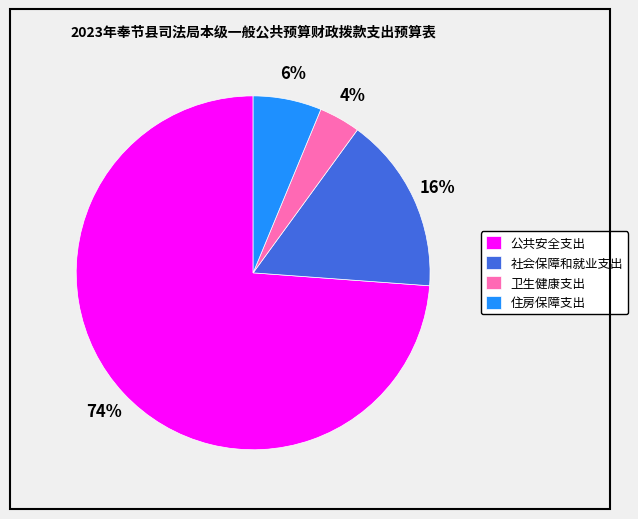

How many slices are in this pie chart?

4